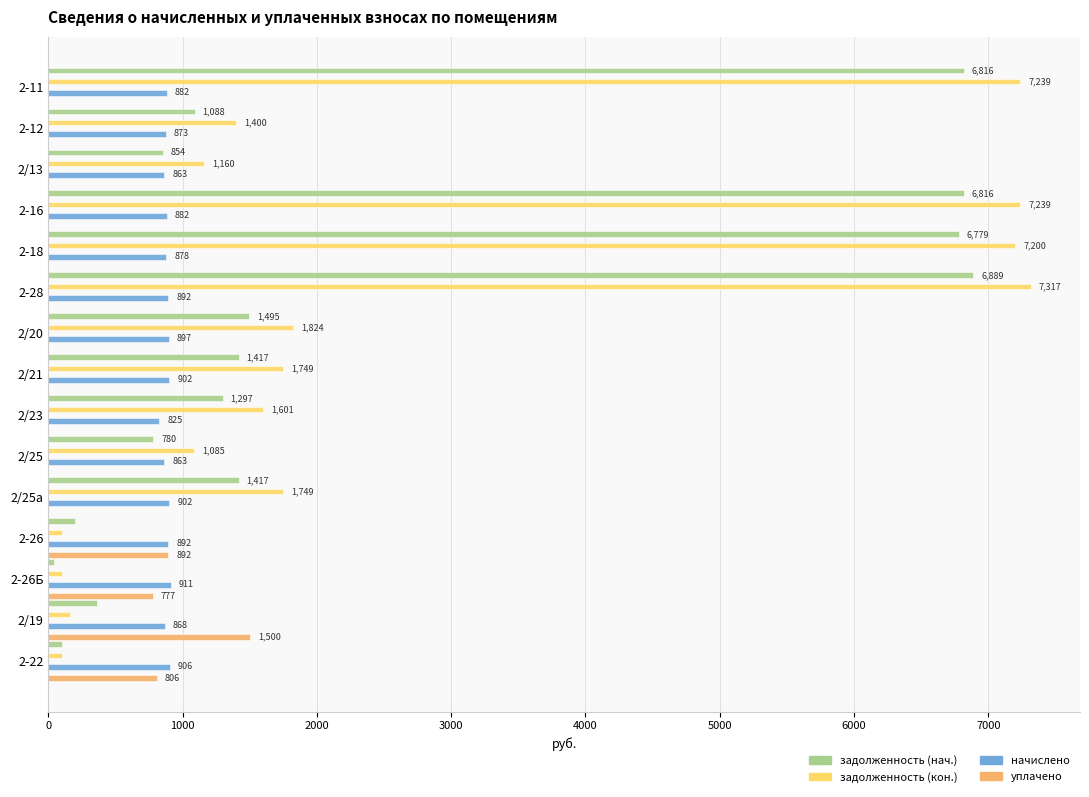

What position from the left is 2-16?

4